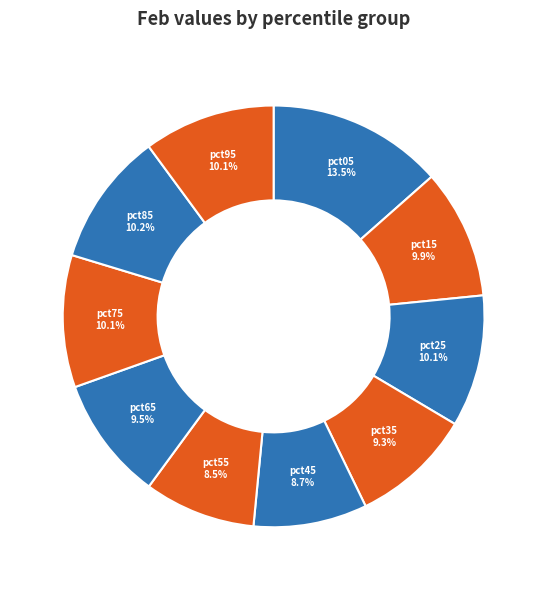

Is there a majority slice in this chart?

No